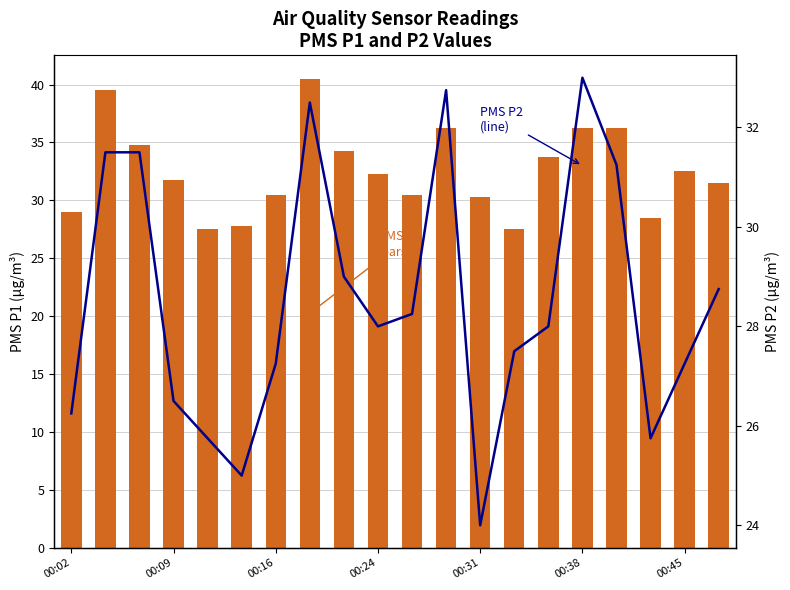

What is the difference between the highest and lowest values at 00:24?

4.2